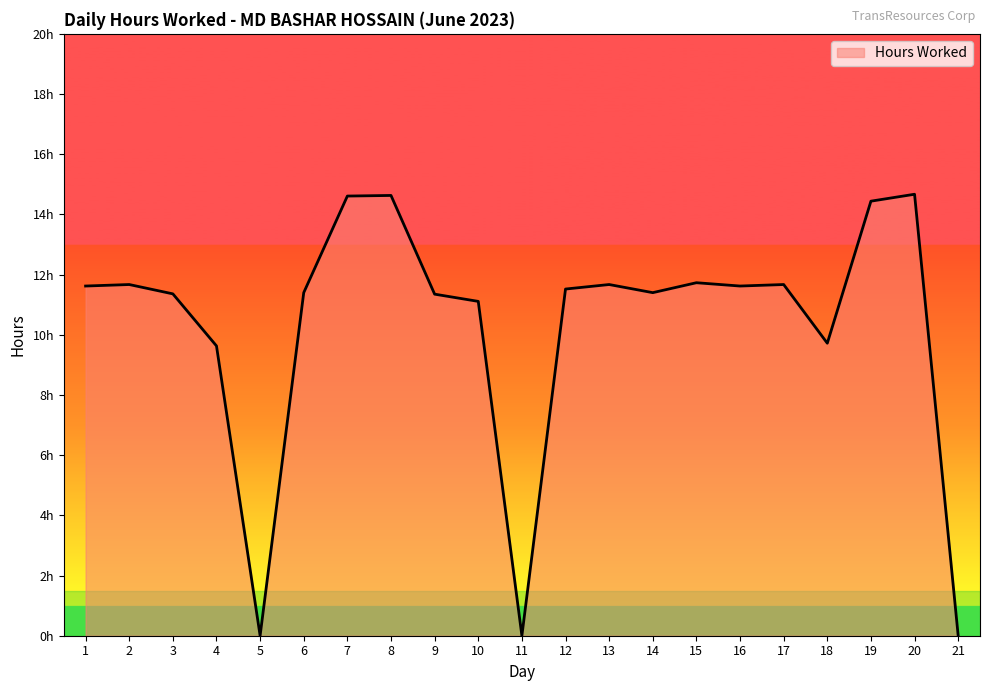

At which category does the chart reach its peak across all series?

20